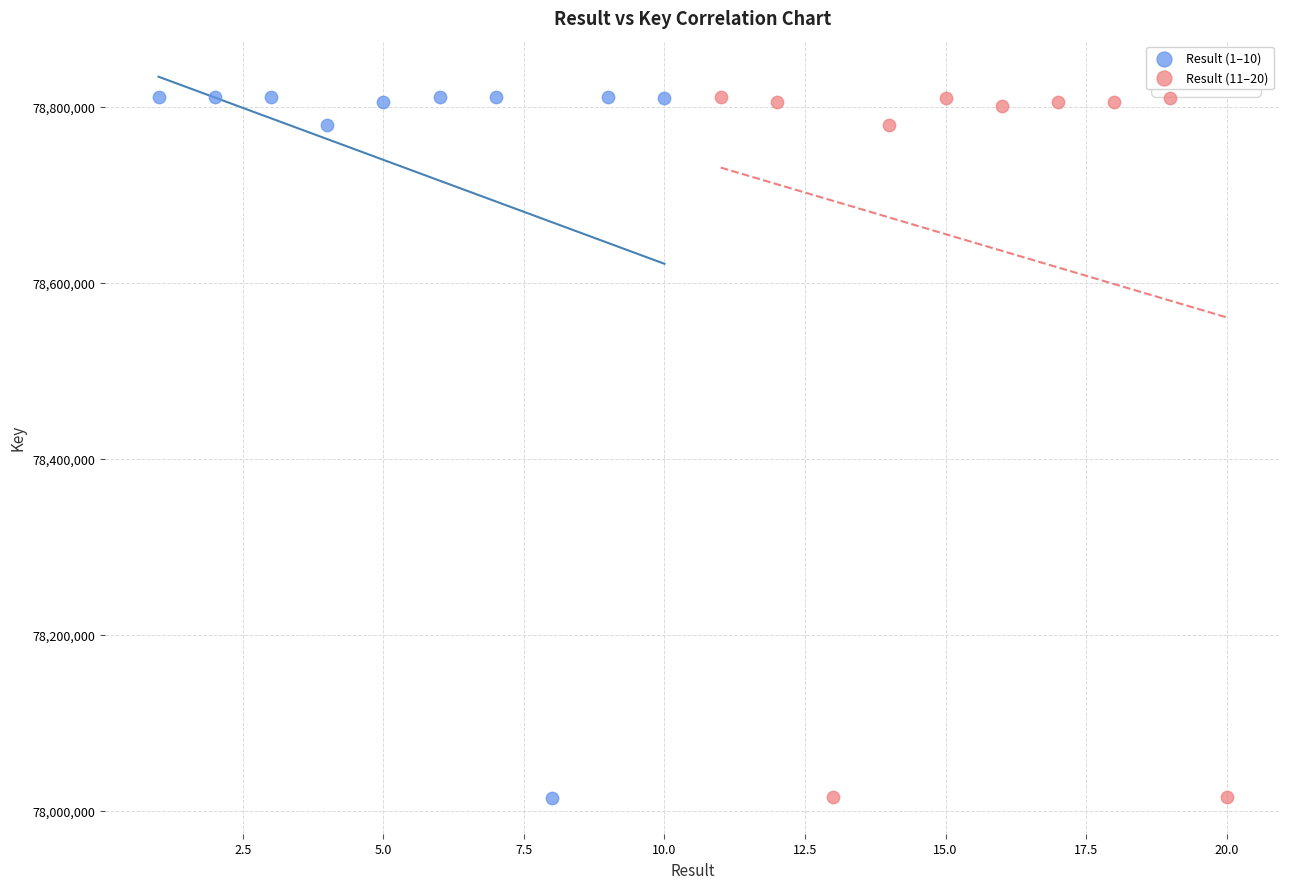

What are all the series names shown in the legend?

Result (1–10), Result (11–20)